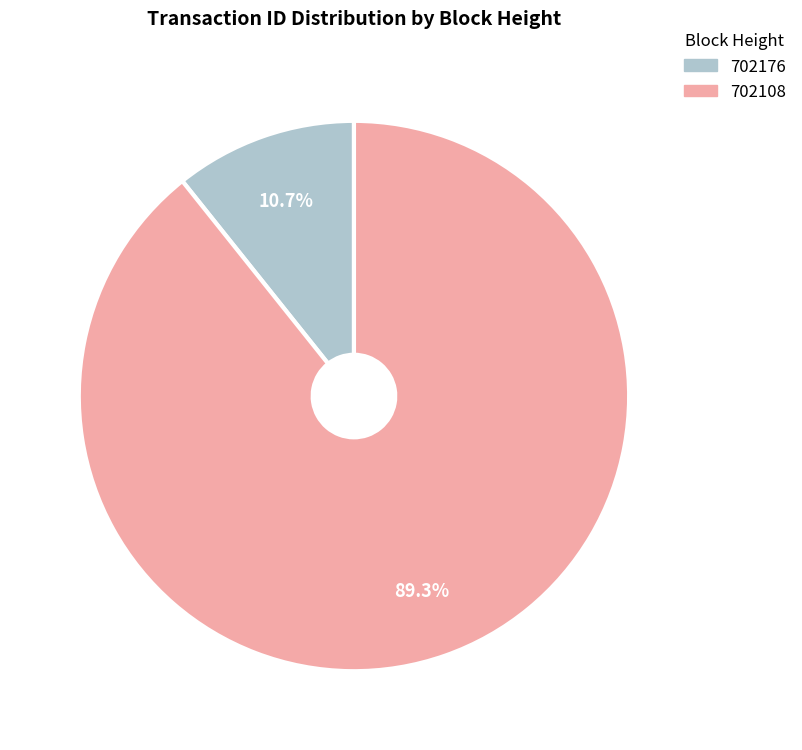

Which slice is the largest?

702108